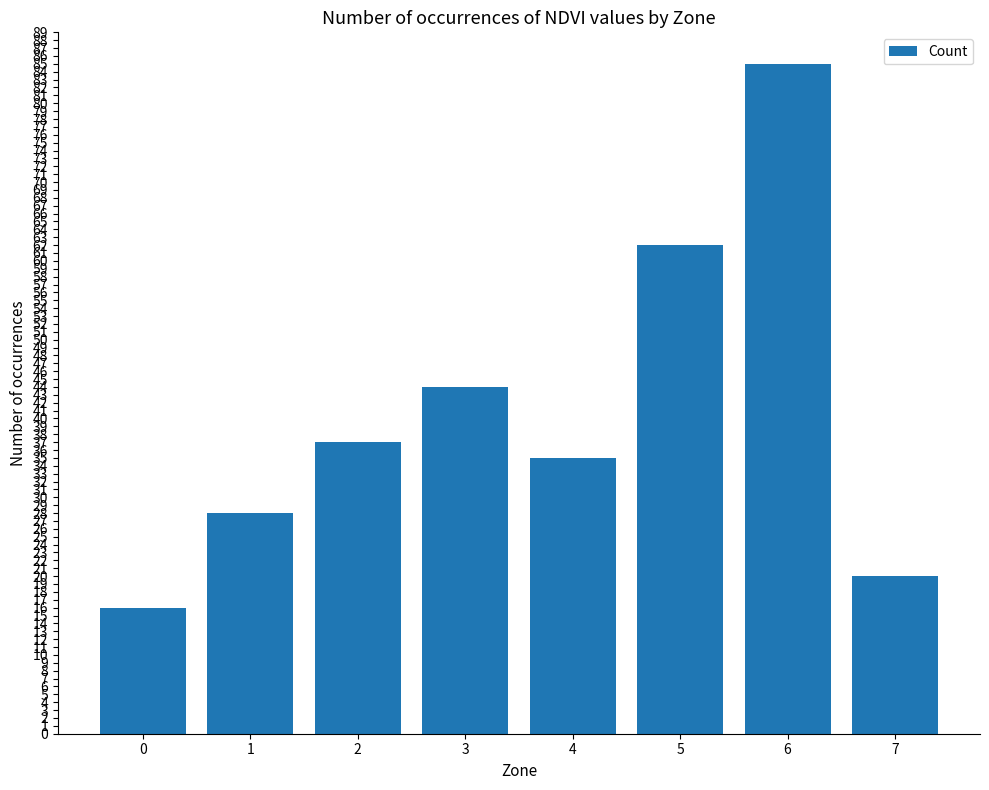

What is the change in value from 1 to 6?

+57